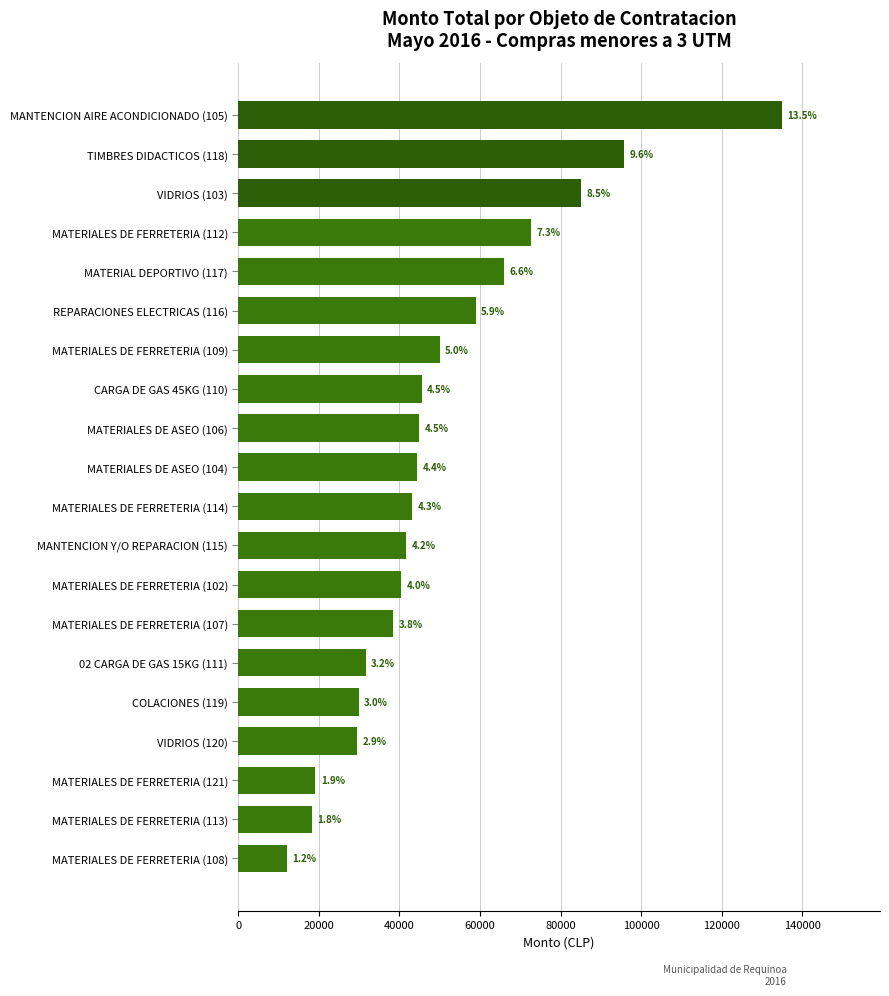

Are the bars horizontal?

Yes